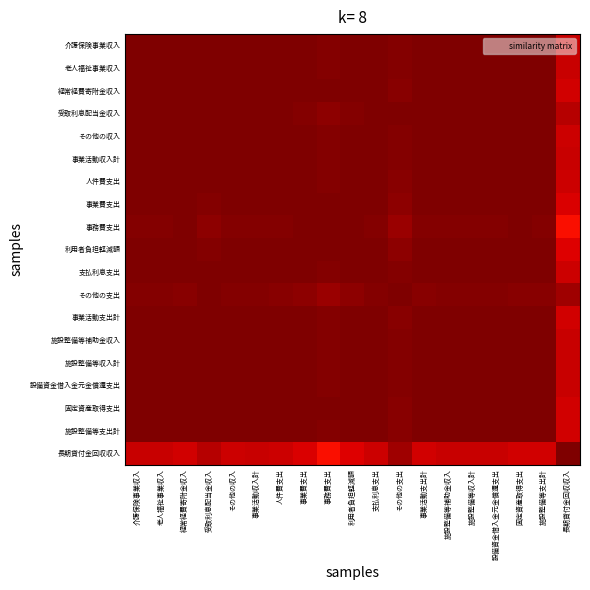

Which series changed the most between 事業活動支出計 and 固定資産取得支出?

長期貸付金回収収入